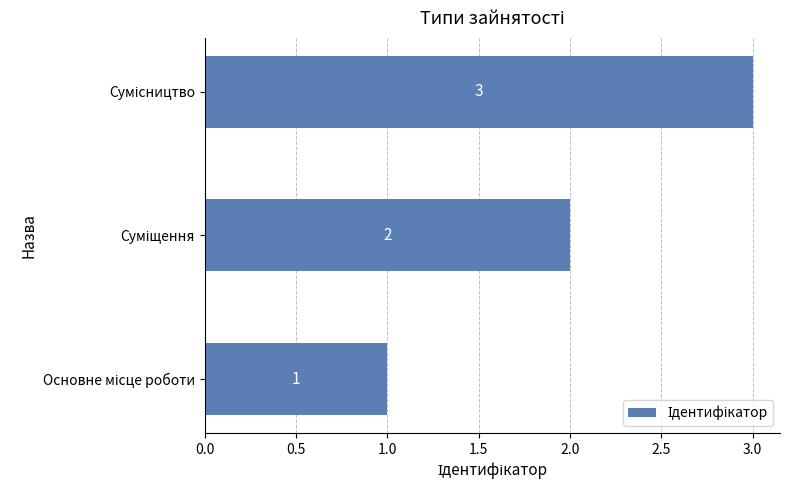

What is the maximum value shown in the chart?

3